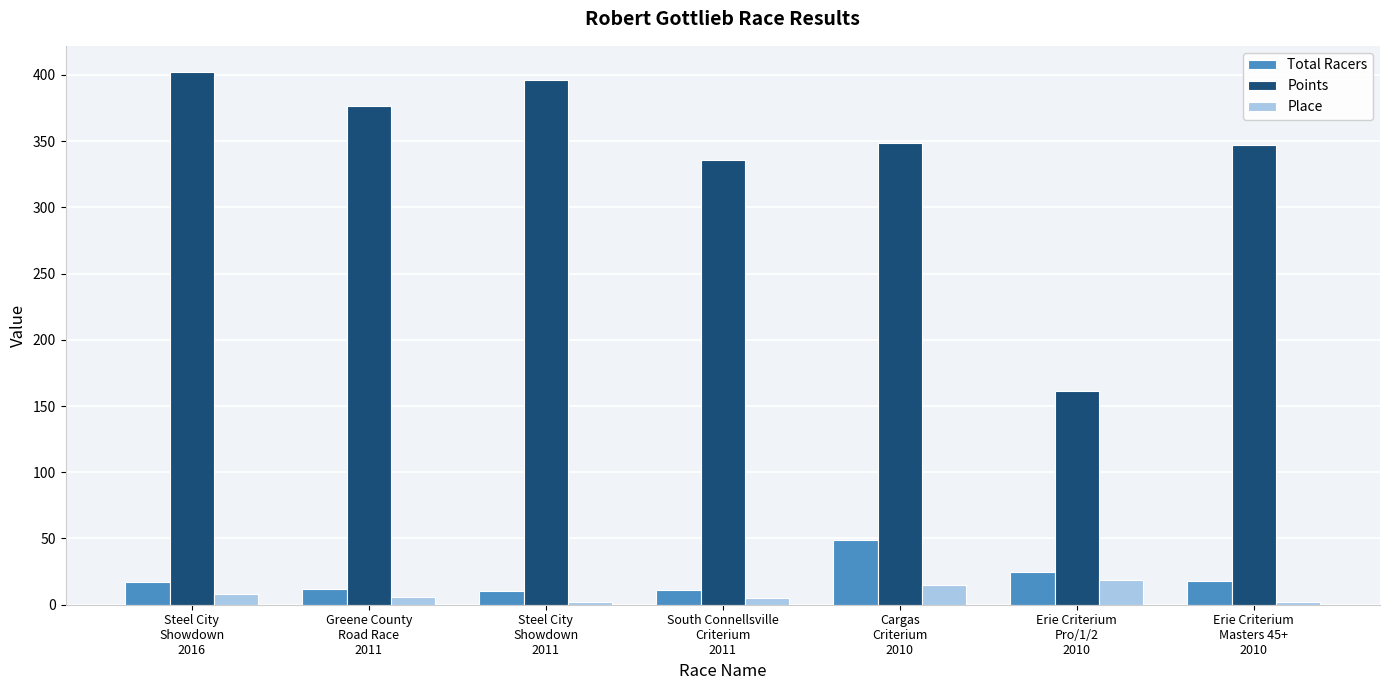

At which label is Points closest to 281?

South Connellsville
Criterium
2011